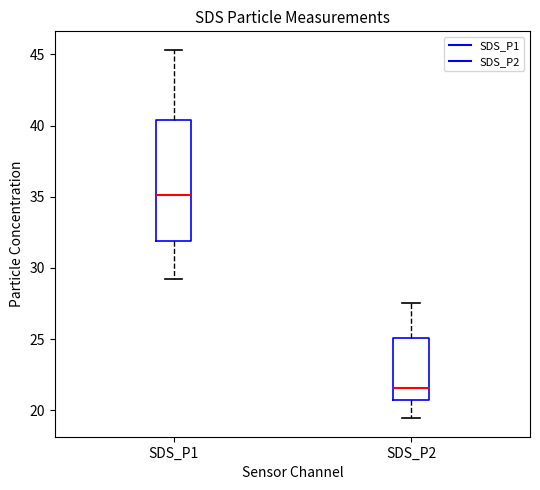

Comparing the boxes themselves (not the whiskers), which one is the tallest?

SDS_P1